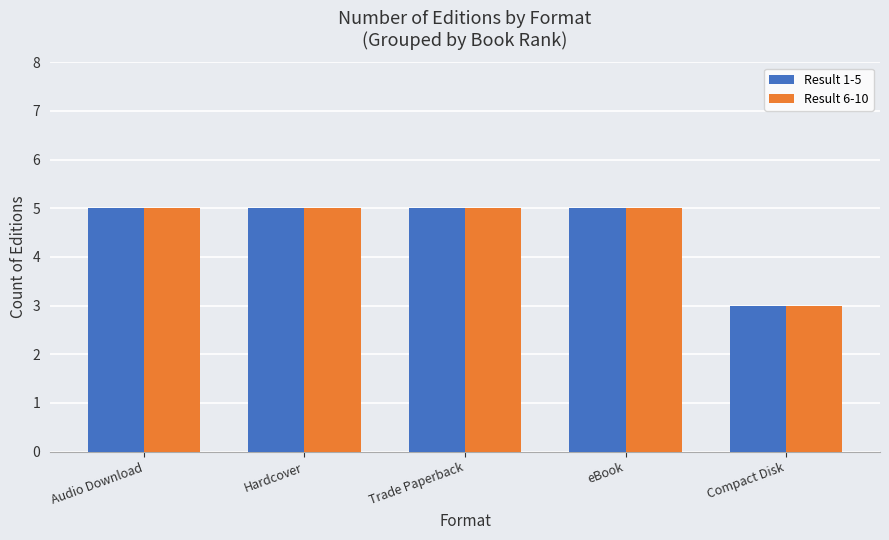

At how many categories does at least one series exceed 4?

4